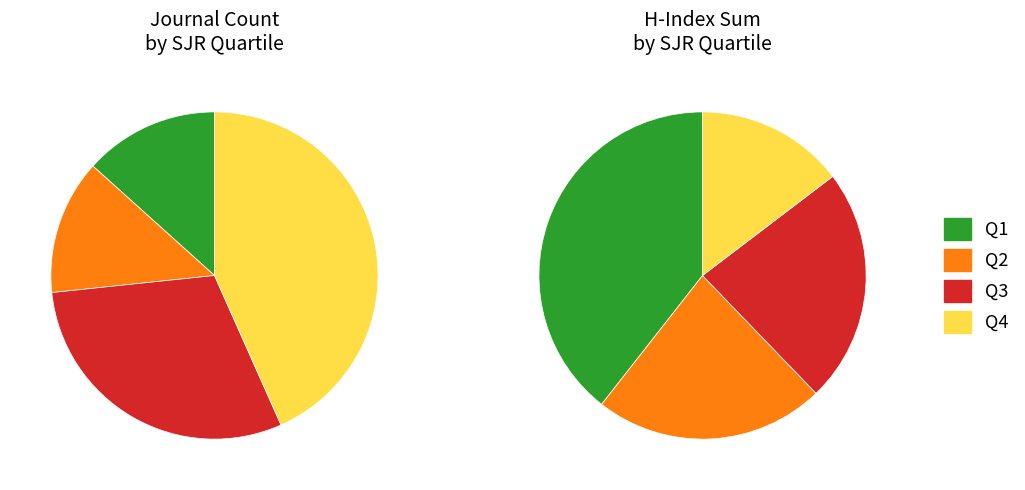

To the nearest percent, what is the difference between the largest and smallest slice percentages?

33%